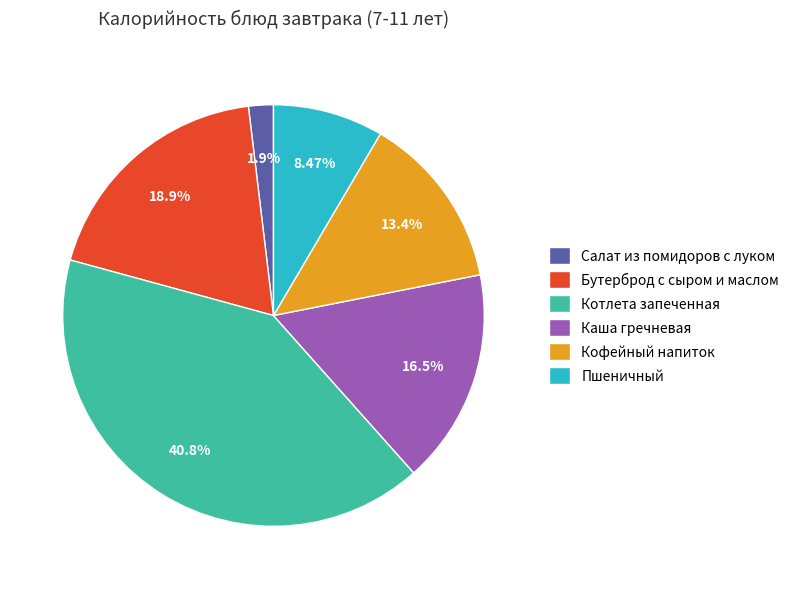

True or false: Пшеничный accounts for 8% of the total.

True